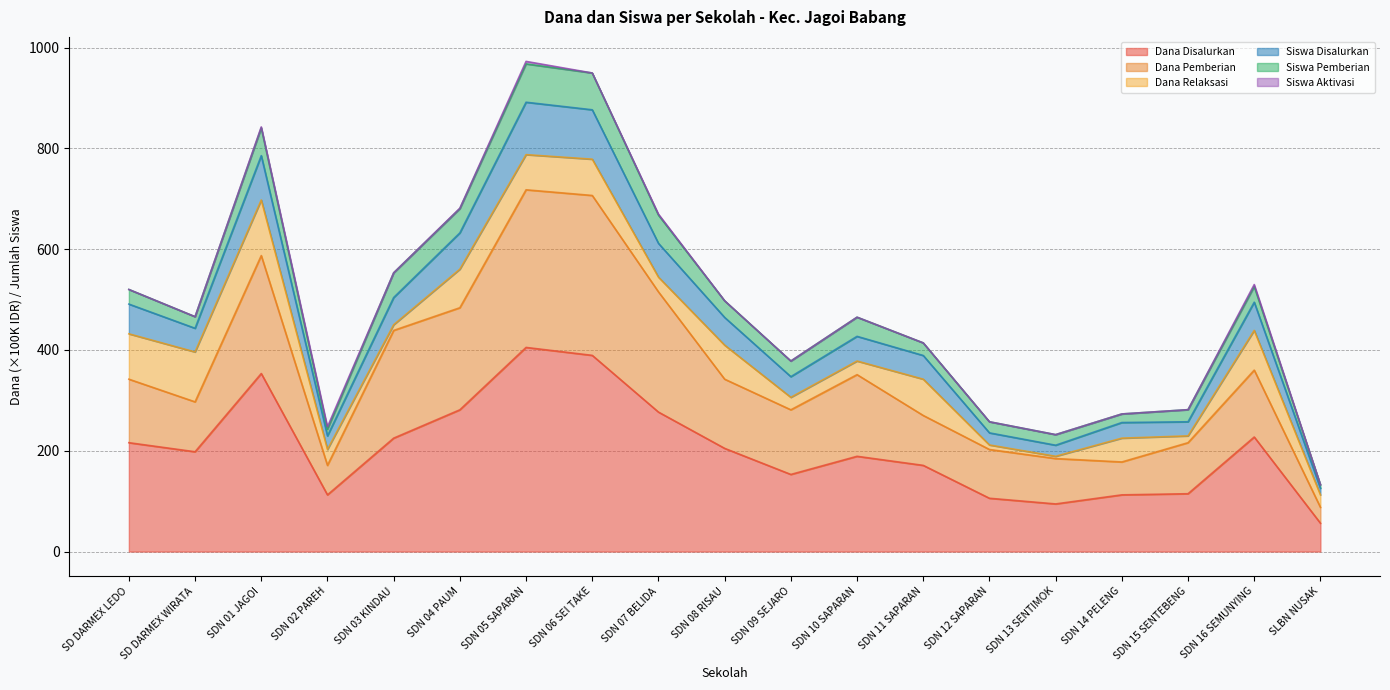

Which label corresponds to the smallest value in the chart?

SLBN NUSAK